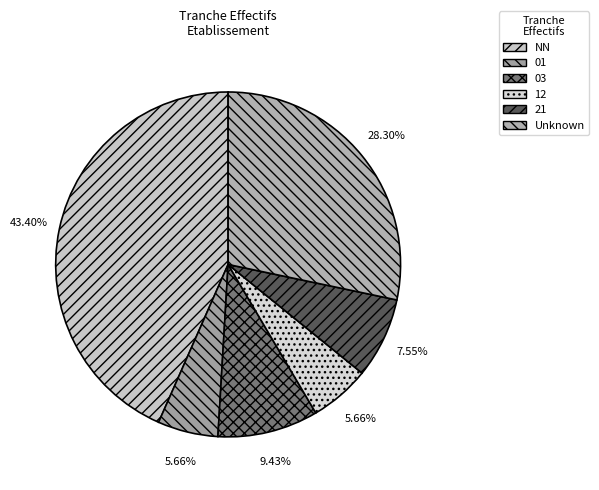

Which slice is the largest?

NN